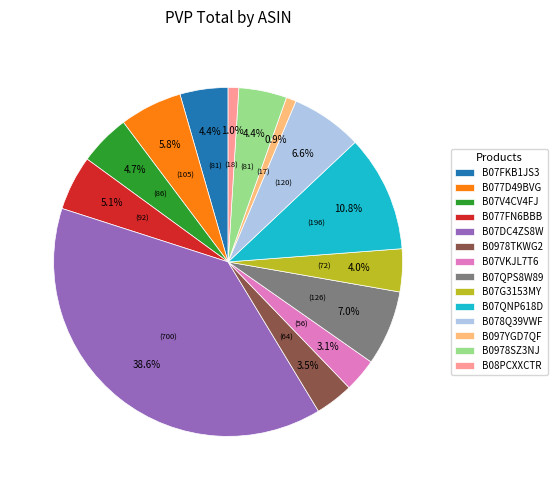

Is it true that B097YGD7QF is 1% of the pie?

True